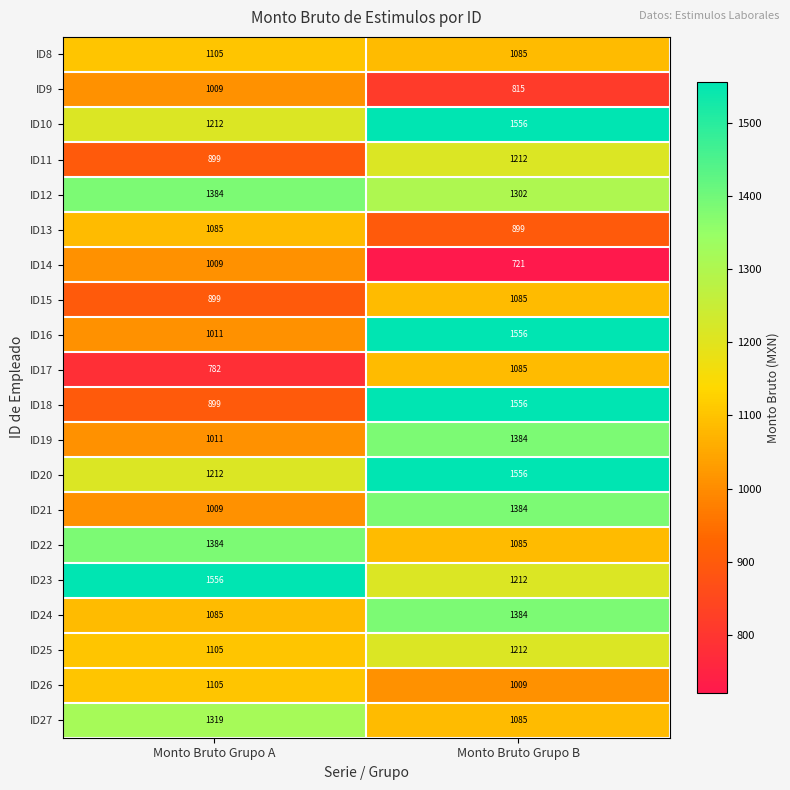

What is the sum of all ID24 values?

2469